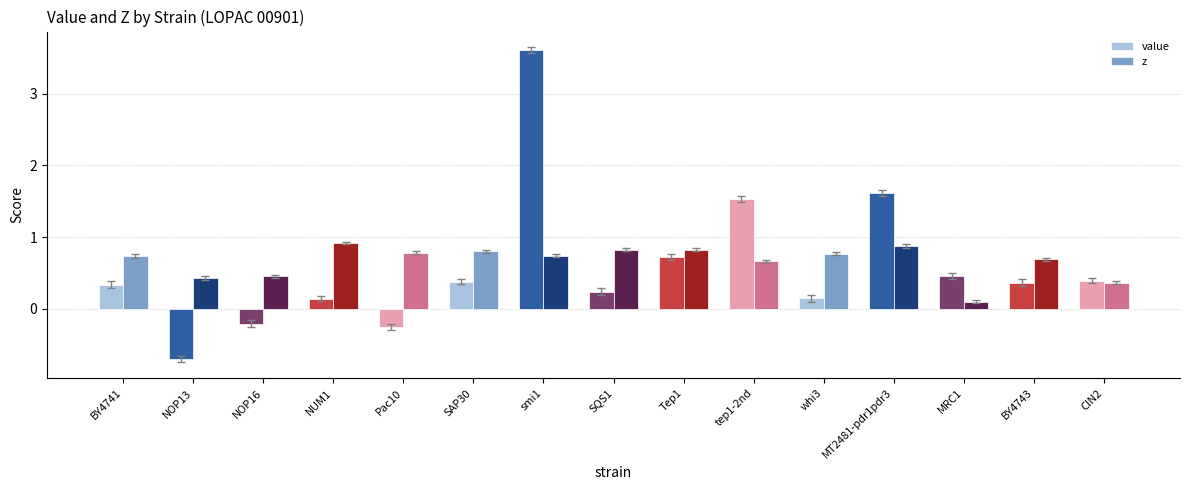

The value of z at Pac10 is 0.8. True or false?

True